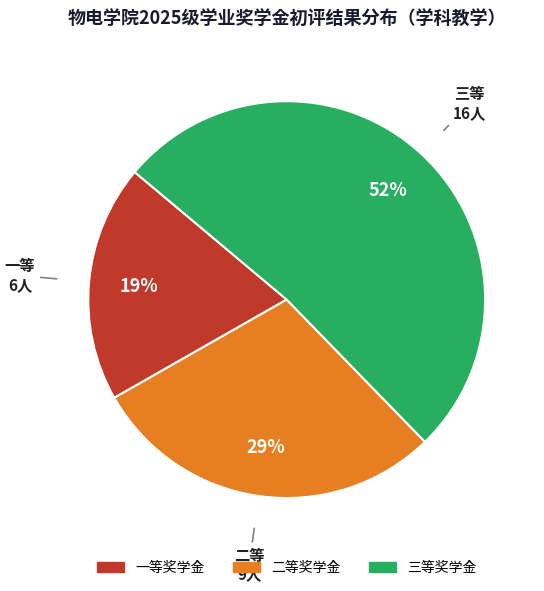

Is there a majority slice in this chart?

Yes